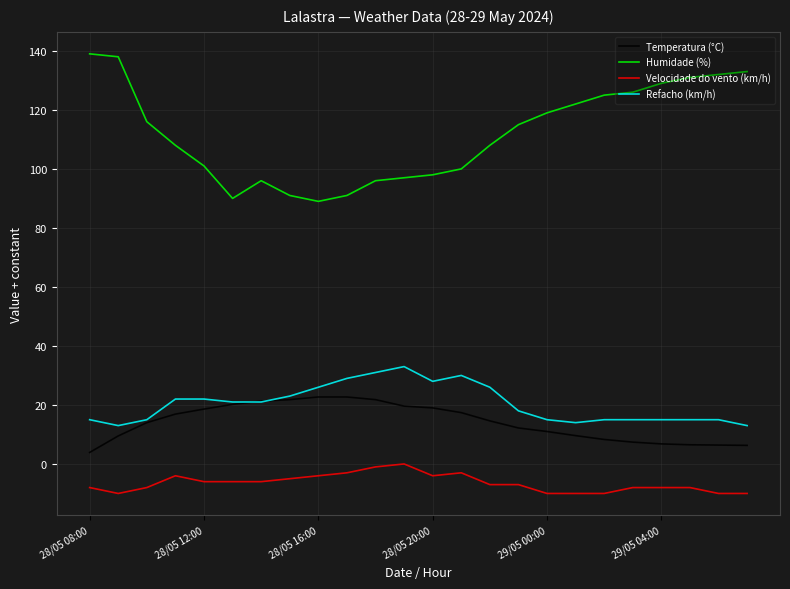

List the series in order of their peak value, lowest first.

Velocidade do vento (km/h), Temperatura (°C), Refacho (km/h), Humidade (%)